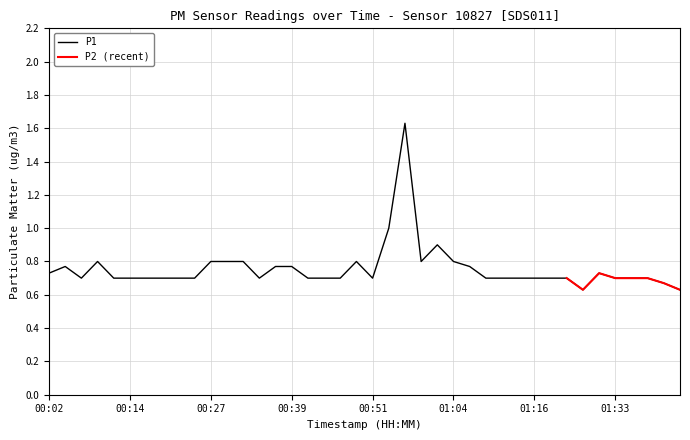

How many interior local peaks (higher than both neighbors) does the data have?

6